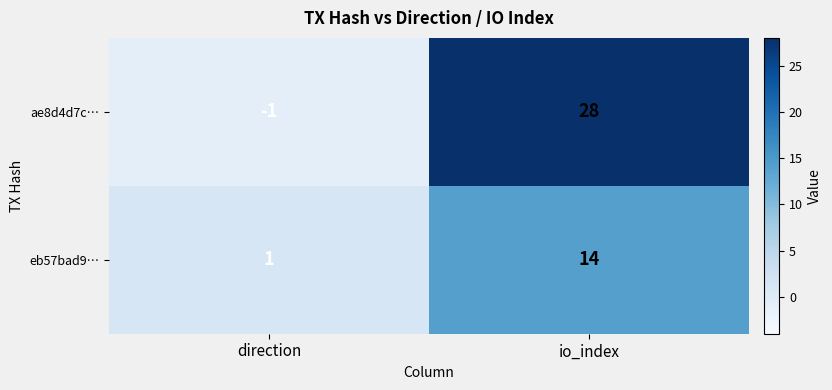

Reading right to left, transcribe all the data shown in this chart.

ae8d4d7c…: io_index=28	direction=-1
eb57bad9…: io_index=14	direction=1